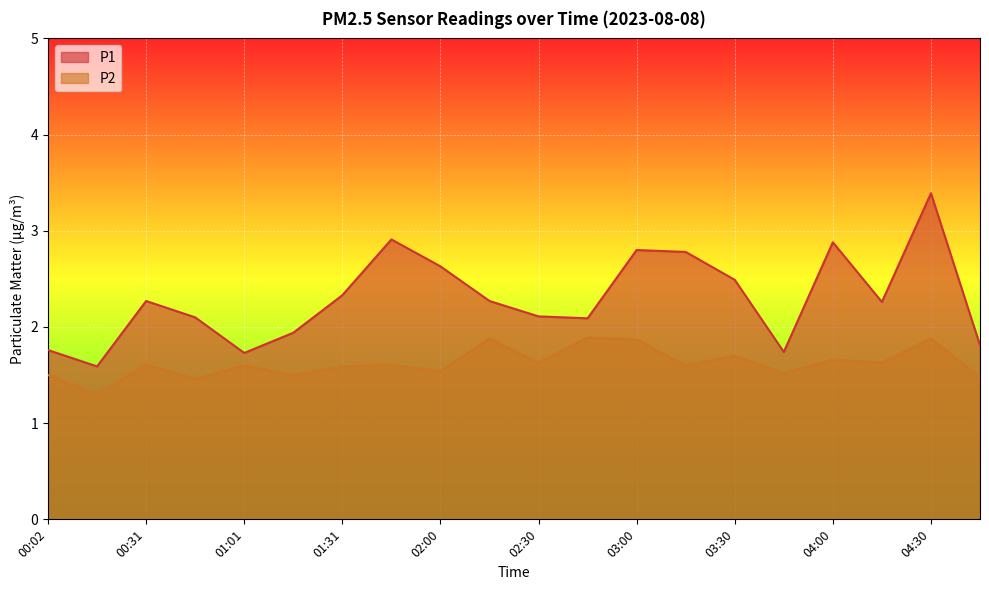

How many lines are shown in the chart?

2